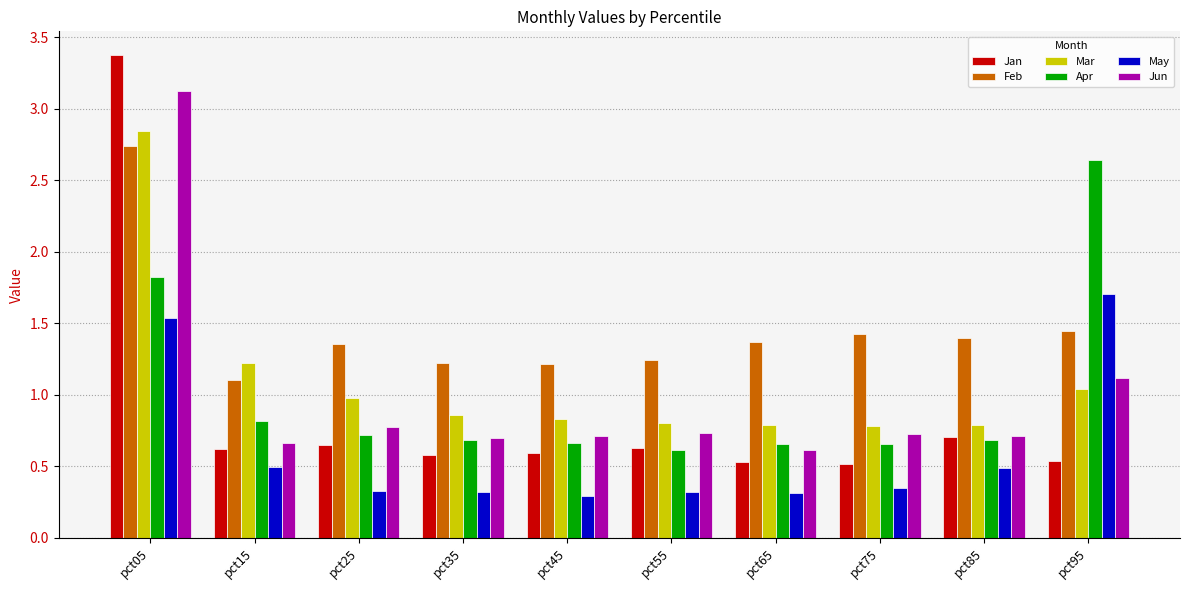

True or false: Mar has a value of 0.5 at pct25.

False